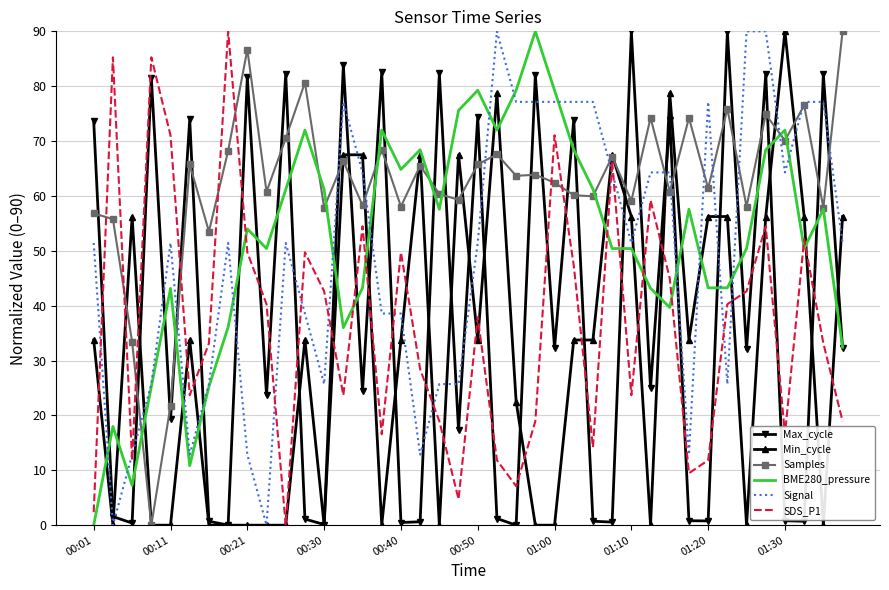

What is the highest value of the BME280_pressure series?

90.0